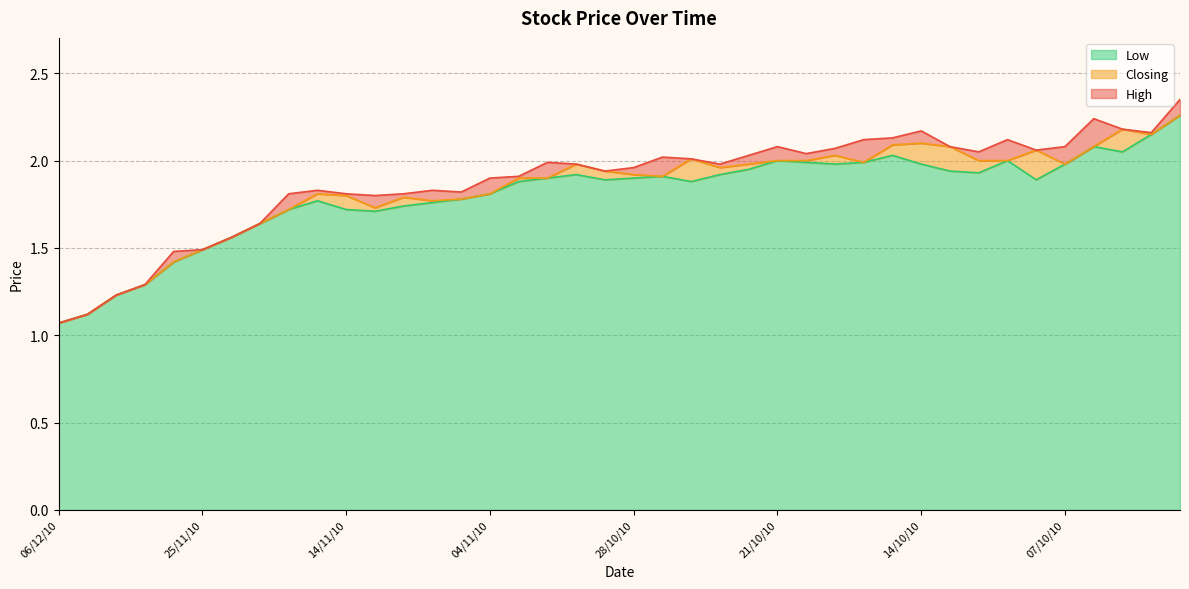

How many data points does each series have?

40